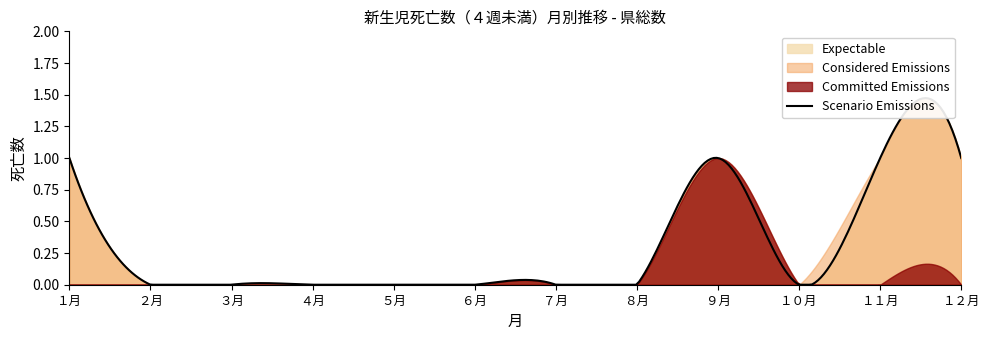

Which series has the largest total across all categories?

Expectable